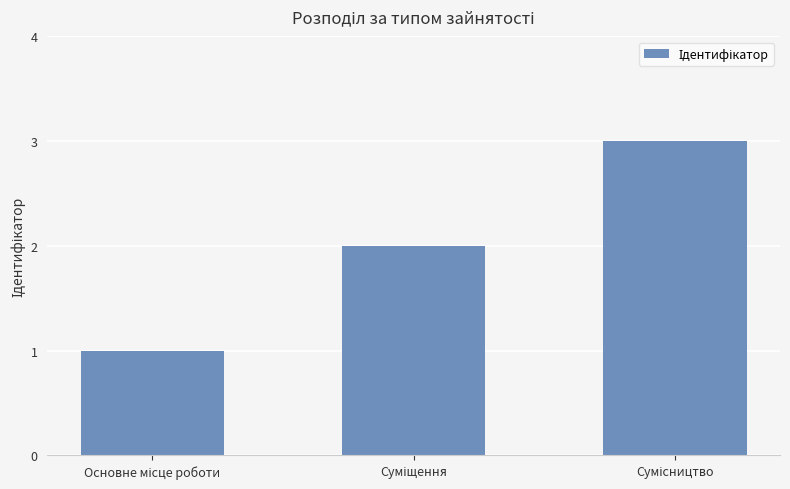

What is the greatest value displayed?

3